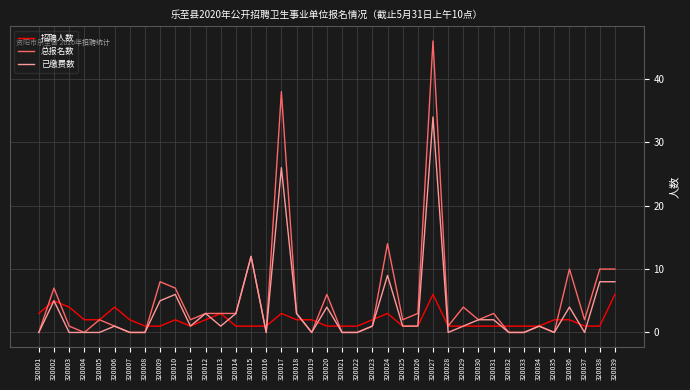

List the series in order of their peak value, highest first.

总报名数, 已缴费数, 招聘人数